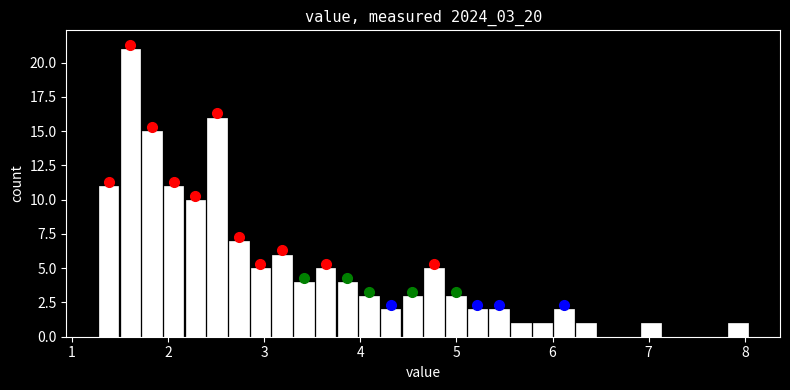

Around what value on the x-axis is the tallest bar? Give the approximate position of its centre, as read against the axis.

1.6